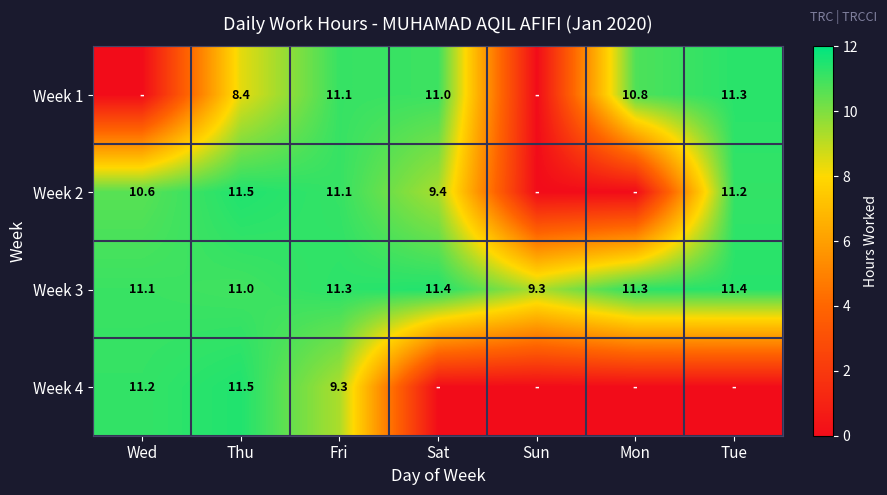

What is the difference between the maximum and minimum values in the Week 3 series?

2.1